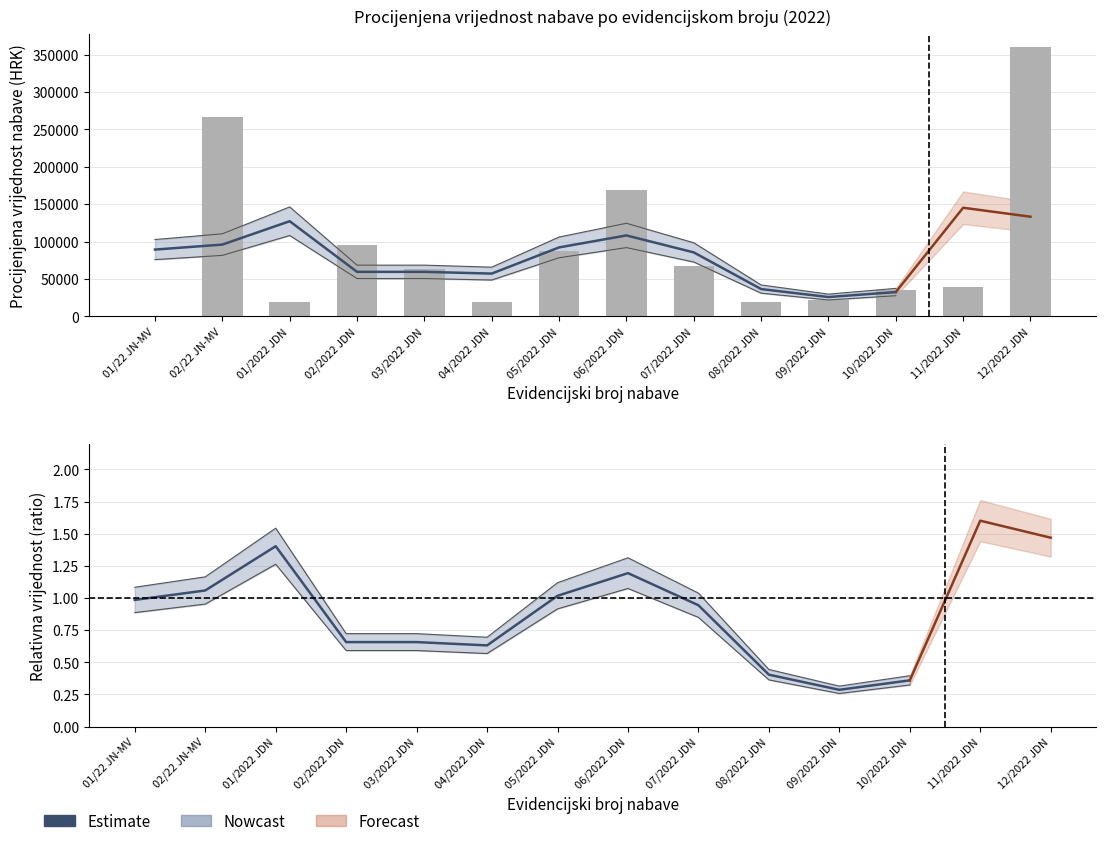

What is the maximum value shown in the chart?

127333.3